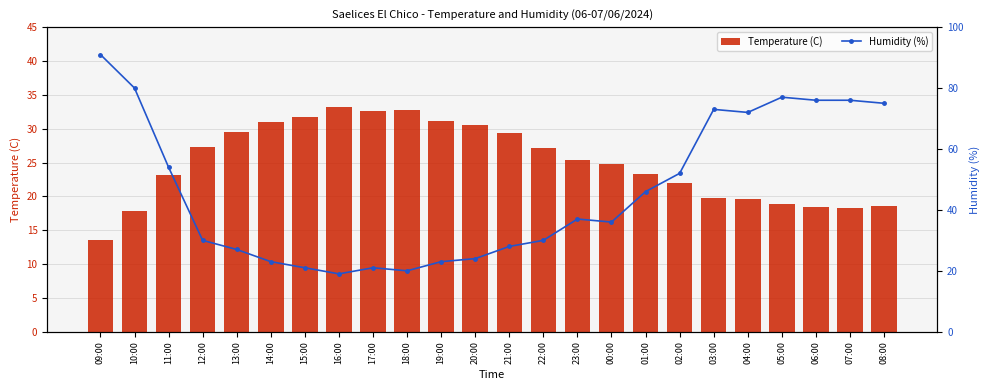

Is it true that Temperature (C) equals 41.2 at 00:00?

False